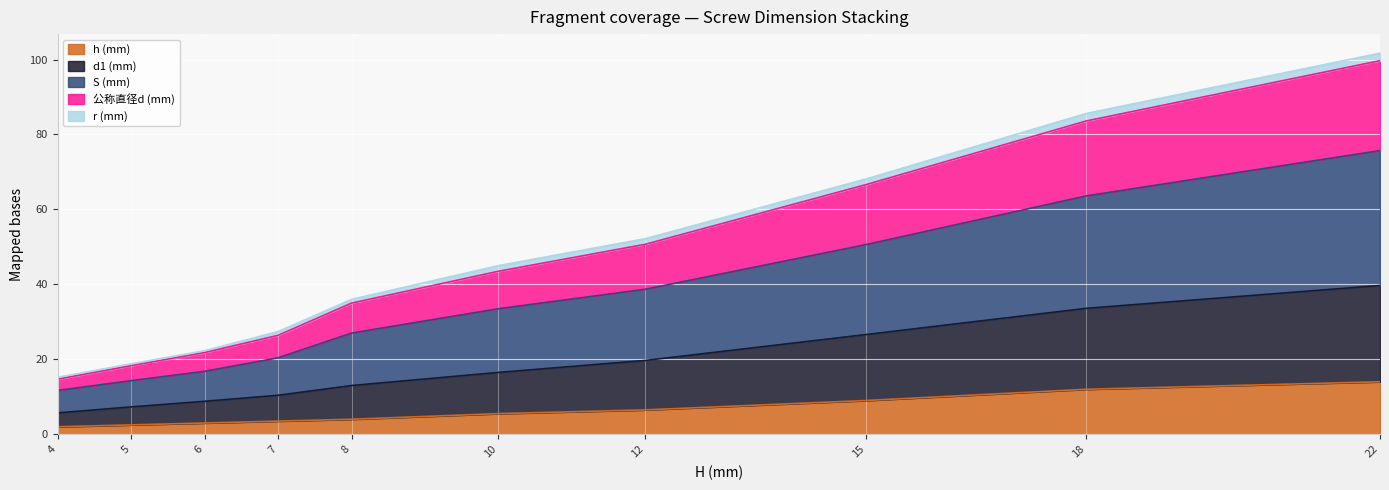

Between 4 and 15, which series saw the biggest shift?

S (mm)